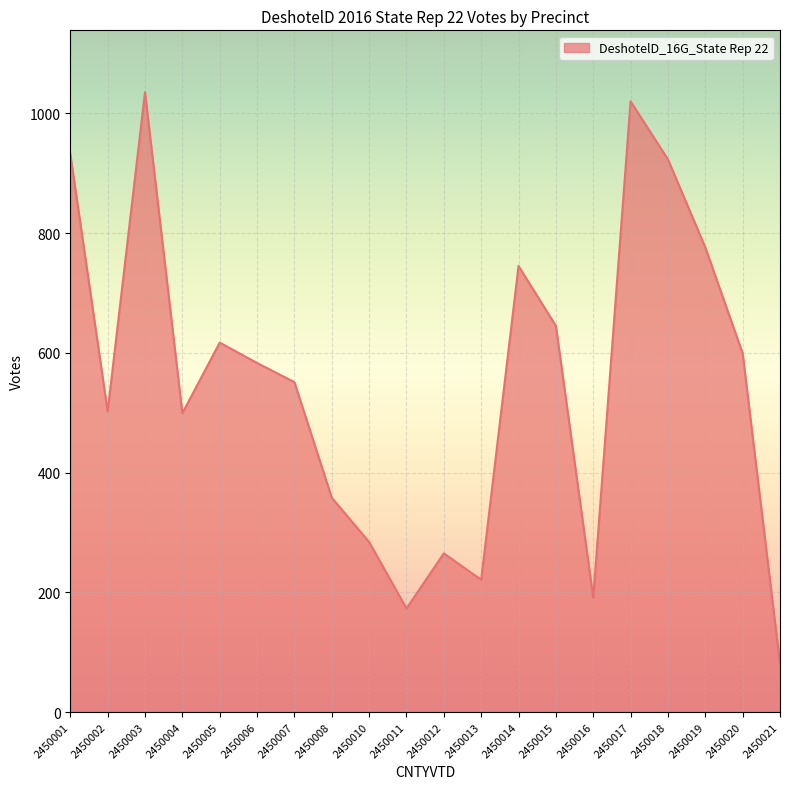

The value at 2450001 is 932. True or false?

True